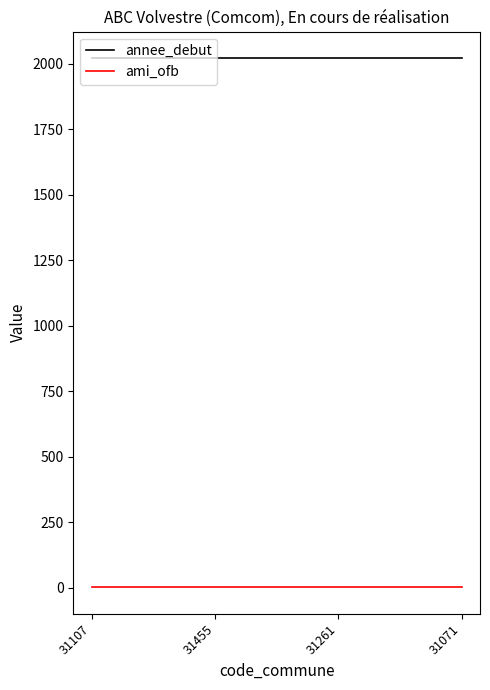

How many lines are shown in the chart?

2